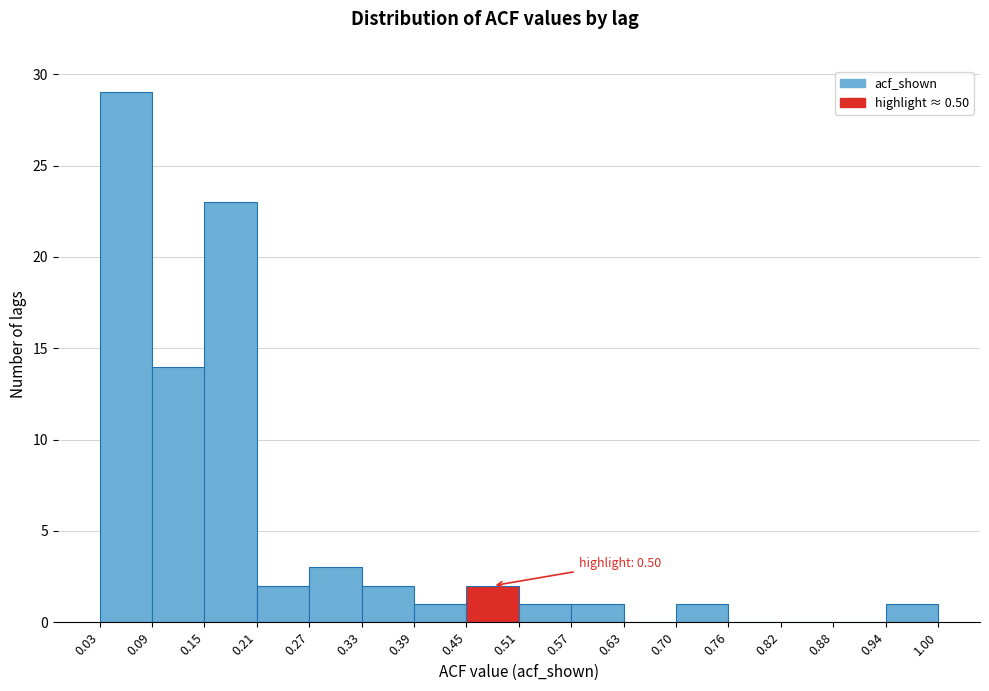

Which range on the x-axis has the tallest bar?

0.03 to 0.09